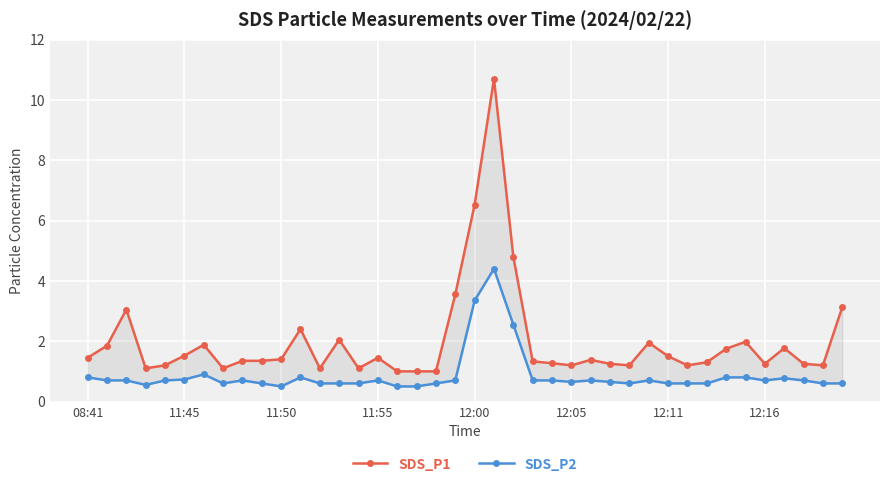

At how many categories does at least one series exceed 7?

1